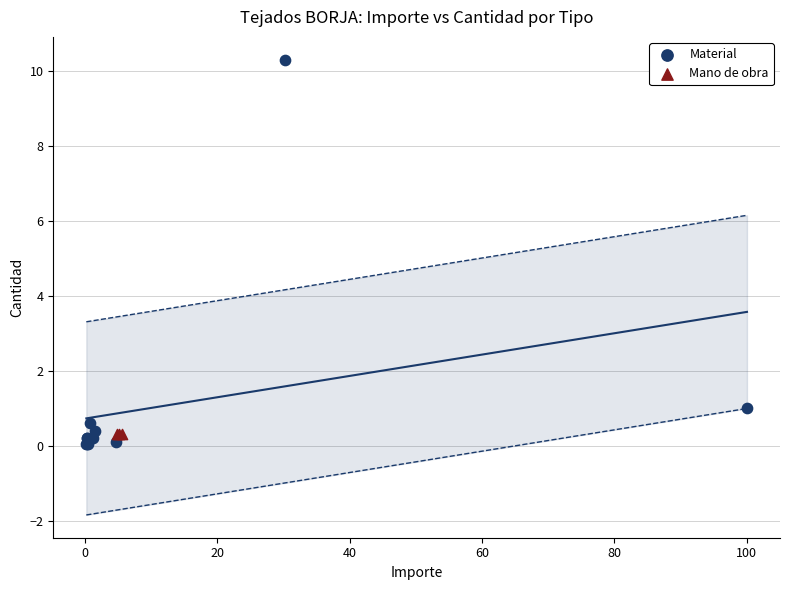

Which series contains the highest Y value?

Material